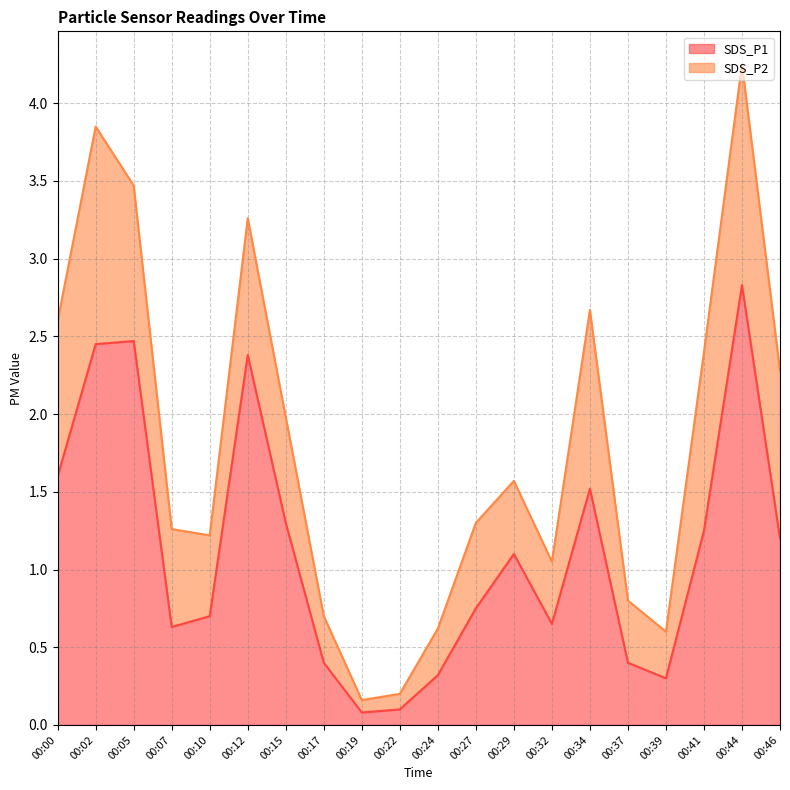

What is the difference between the maximum and minimum values?

2.8